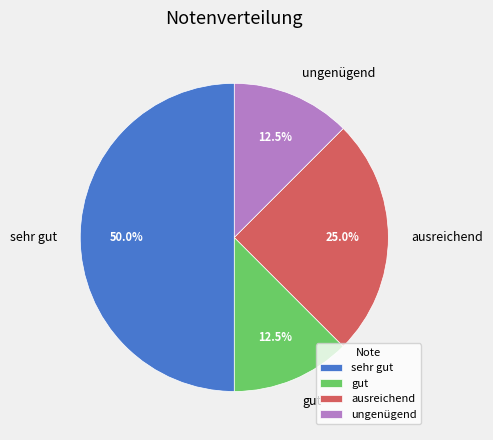

What percentage is NOT represented by ungenügend?

87.5%